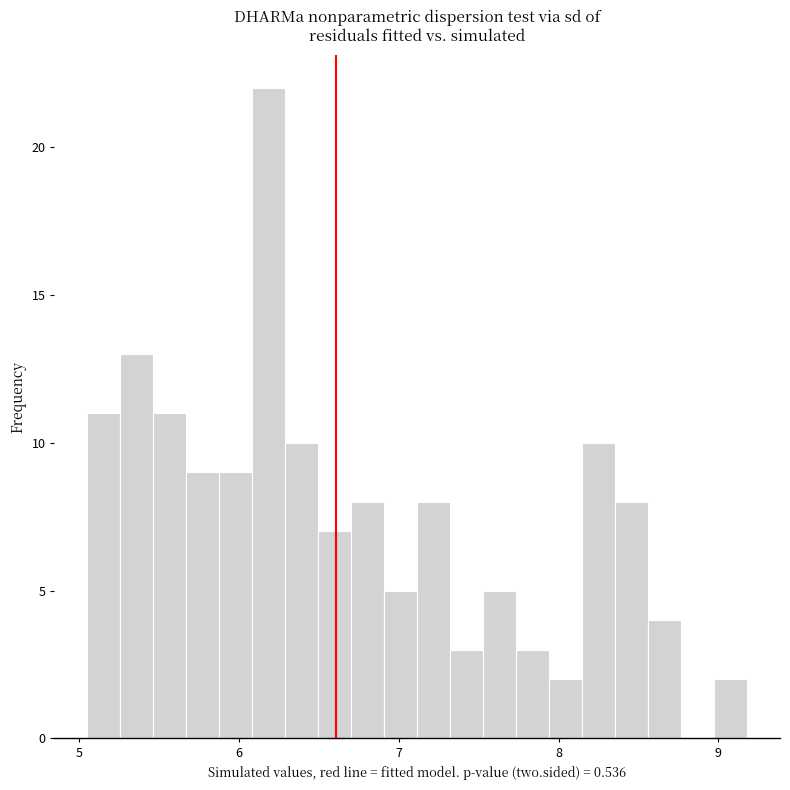

Read against the x-axis, roughly where is the centre of the tallest bar?

6.2